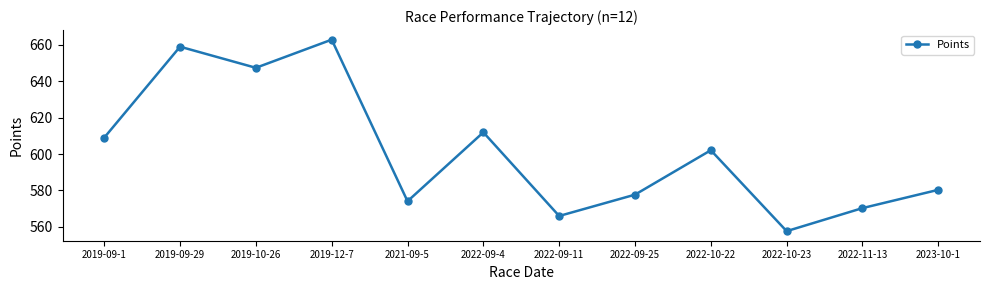

Where does the data first go above 602?

2019-09-1